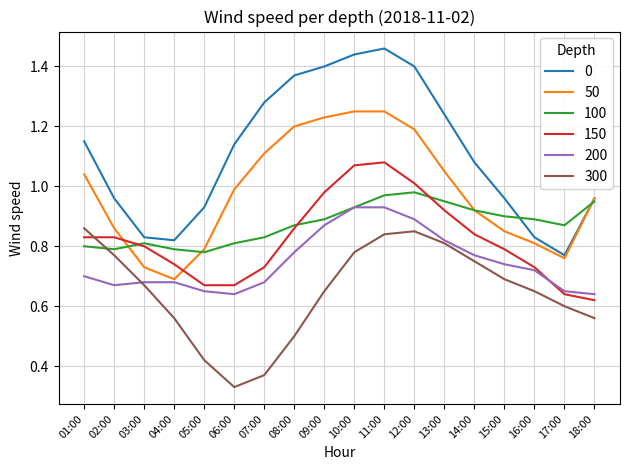

At which category does the chart reach its minimum across all series?

06:00